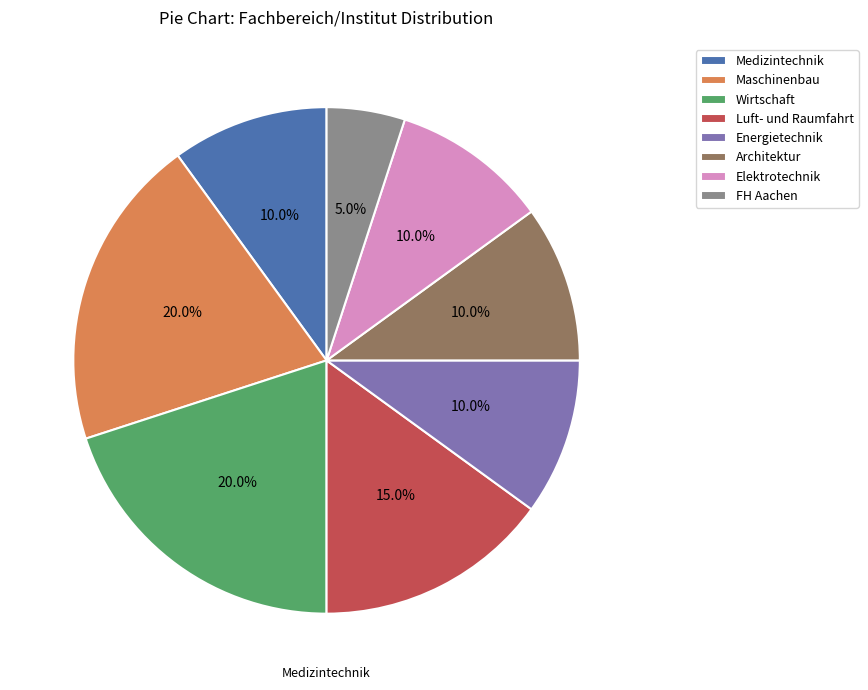

Between Luft- und Raumfahrt and Maschinenbau, which is larger?

Maschinenbau